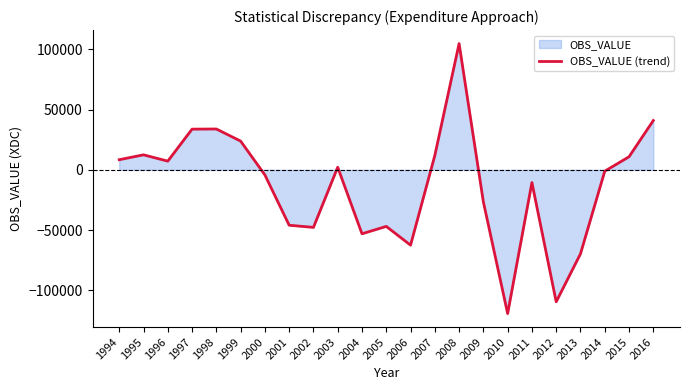

Where does the data first go above -1134?

1994